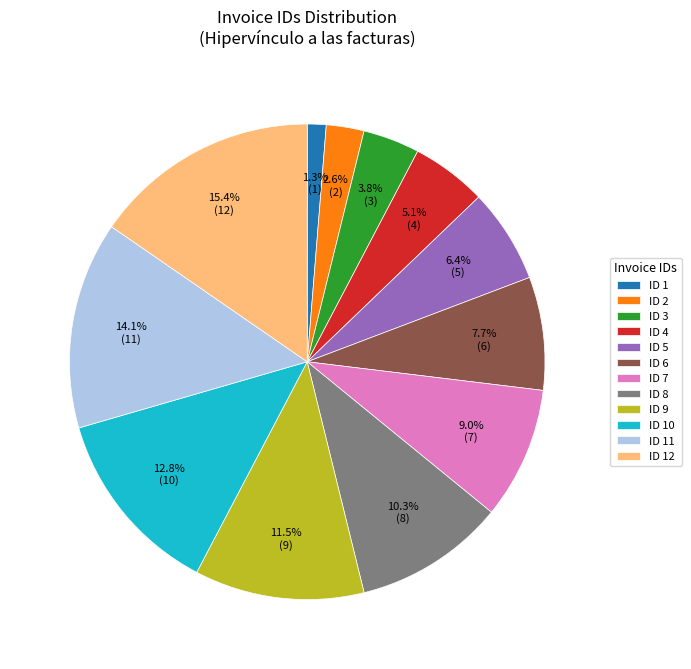

Which has a higher value, ID 1 or ID 2?

ID 2